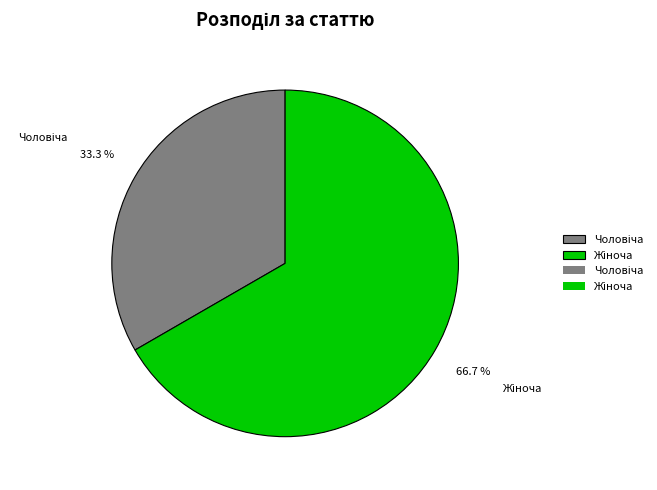

Does any single category account for the majority?

Yes